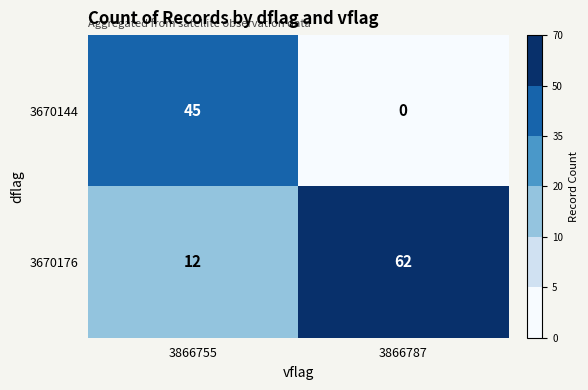

Reading right to left, extract all data points from this chart.

3670144: 3866787=0	3866755=45
3670176: 3866787=62	3866755=12